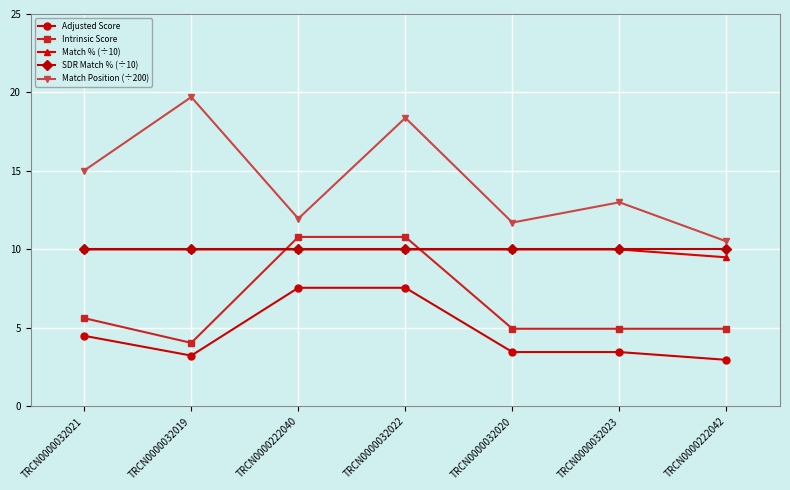

Where is Adjusted Score nearest to the value 5?

TRCN0000032021